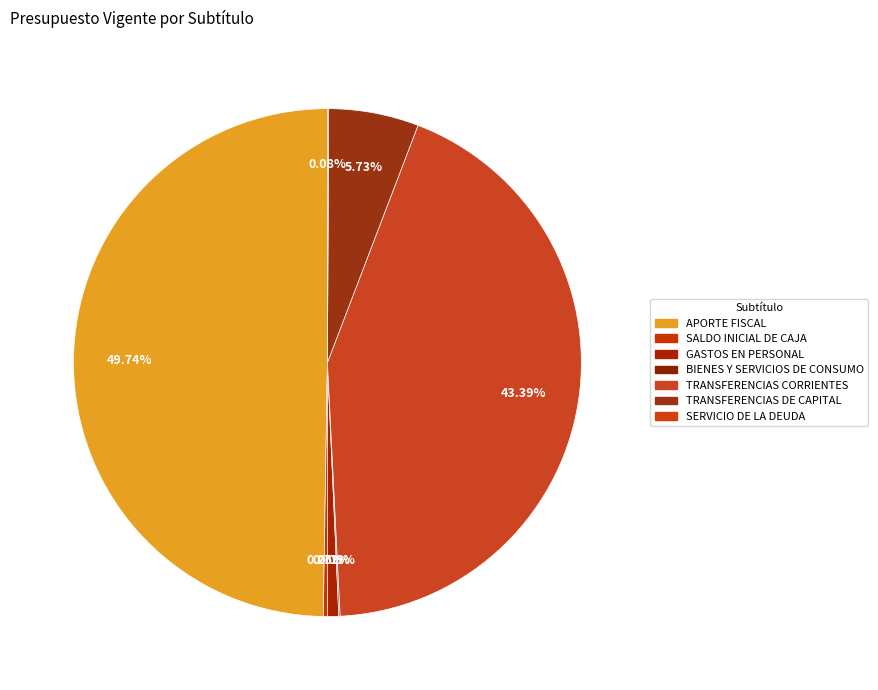

Do TRANSFERENCIAS CORRIENTES and SALDO INICIAL DE CAJA together represent more than half of the pie?

No